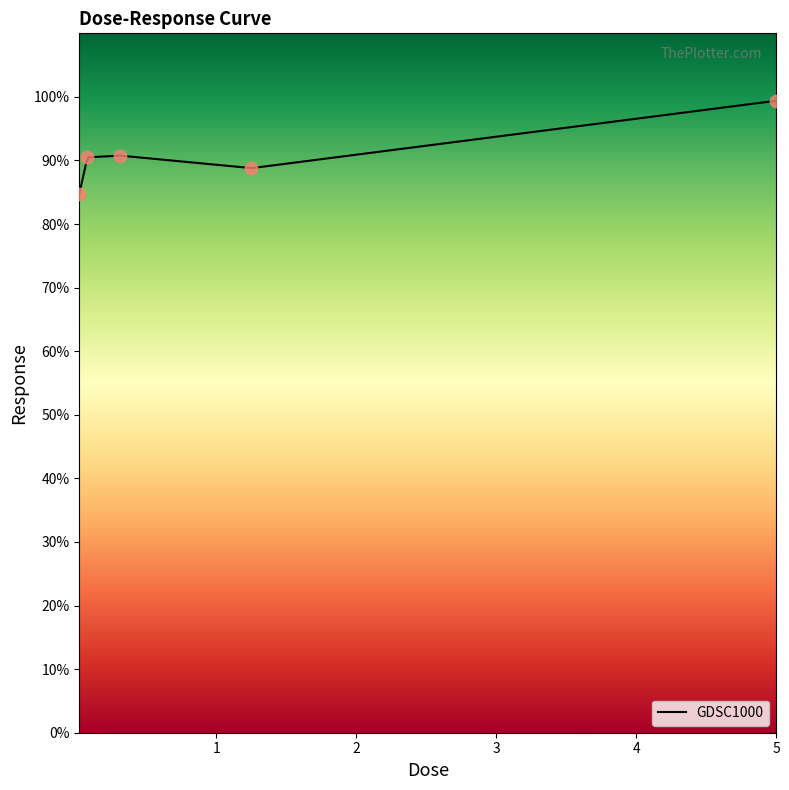

What is the change in value from 0.0195312 to 5.0?

+14.6